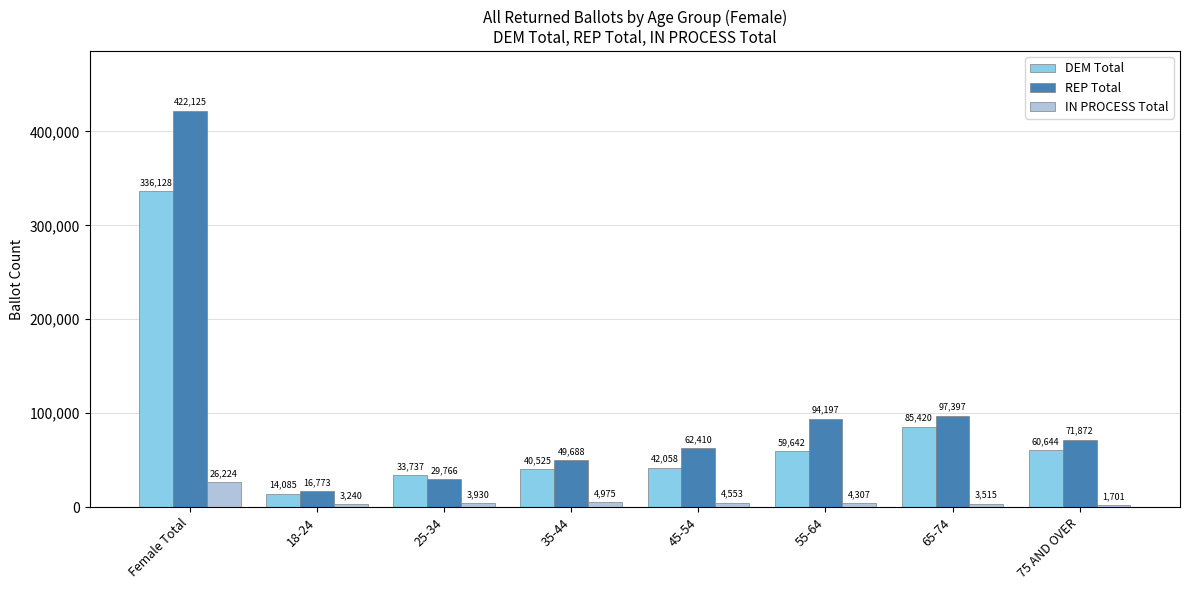

Reading right to left, what are all the values shown in this chart?

DEM Total: 75 AND OVER=60644	65-74=85420	55-64=59642	45-54=42058	35-44=40525	25-34=33737	18-24=14085	Female Total=336128
REP Total: 75 AND OVER=71872	65-74=97397	55-64=94197	45-54=62410	35-44=49688	25-34=29766	18-24=16773	Female Total=422125
IN PROCESS Total: 75 AND OVER=1701	65-74=3515	55-64=4307	45-54=4553	35-44=4975	25-34=3930	18-24=3240	Female Total=26224